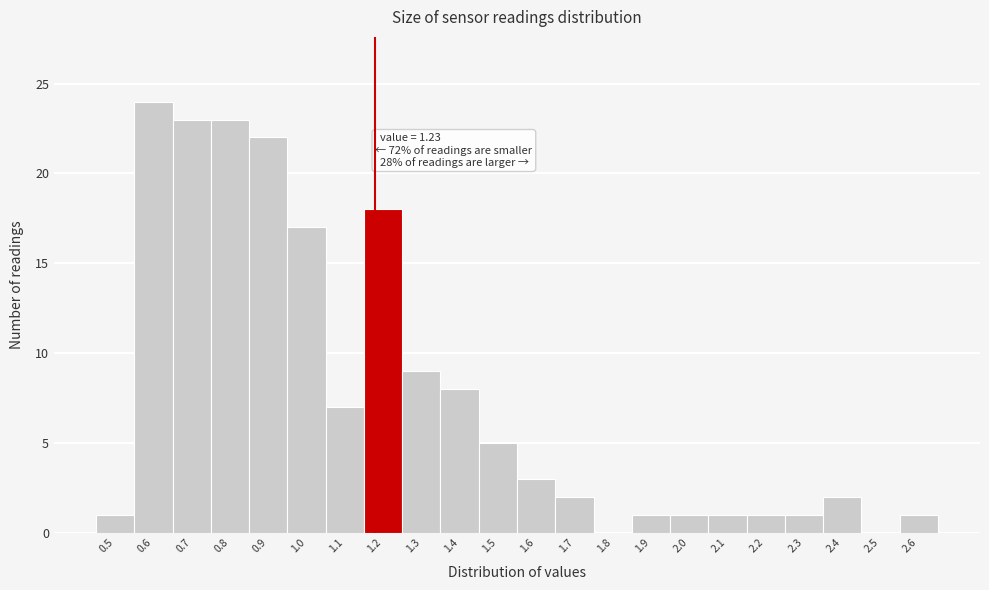

Reading left to right, list all the values displayed in this chart.

0.5=1	0.6=24	0.7=23	0.8=23	0.9=22	1.0=17	1.1=7	1.2=18	1.3=9	1.4=8	1.5=5	1.6=3	1.7=2	1.8=0	1.9=1	2.0=1	2.1=1	2.2=1	2.3=1	2.4=2	2.5=0	2.6=1